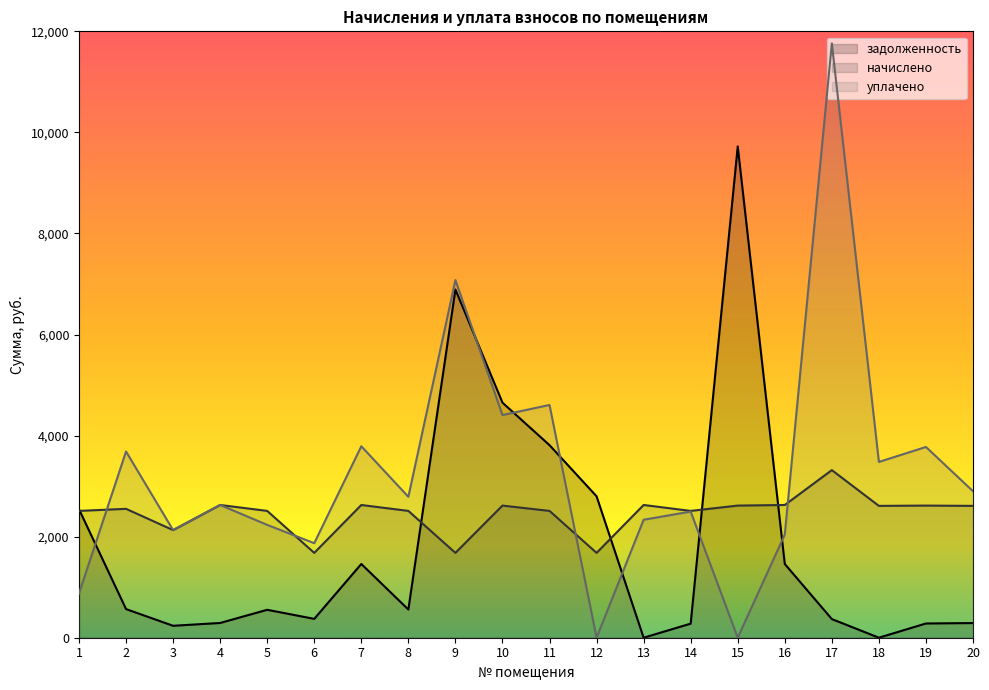

True or false: уплачено has a value of 7077.8 at 9.

True